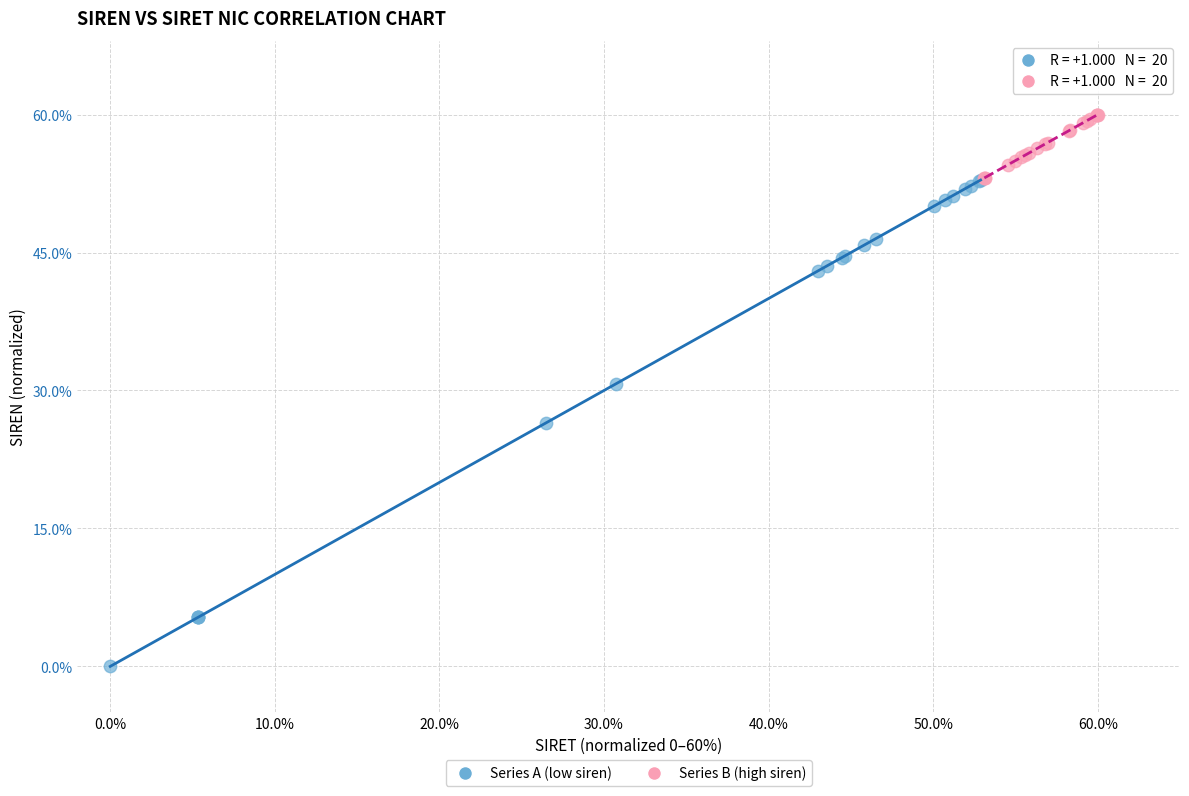

What are all the series names shown in the legend?

Series A (low siren), Series B (high siren)